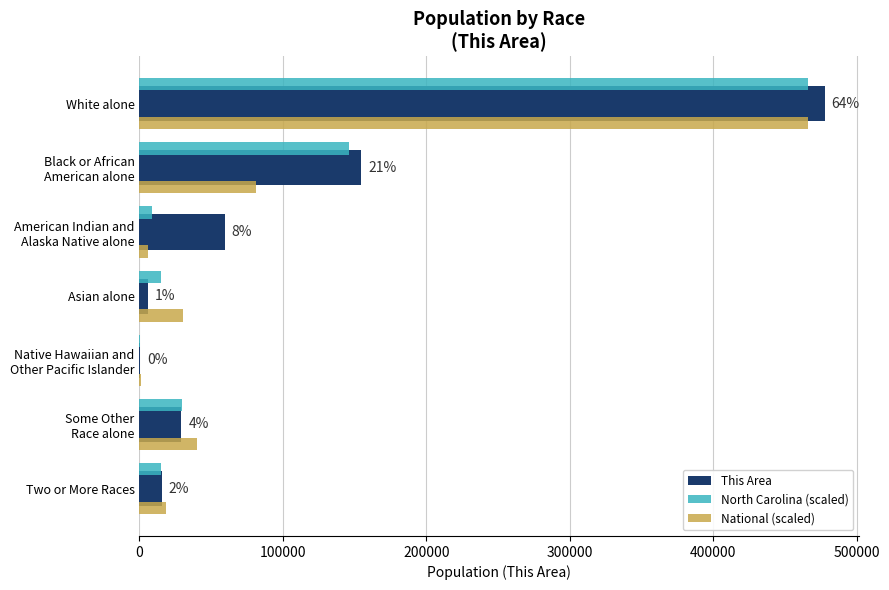

Between White alone and Two or More Races, which series saw the biggest shift?

This Area